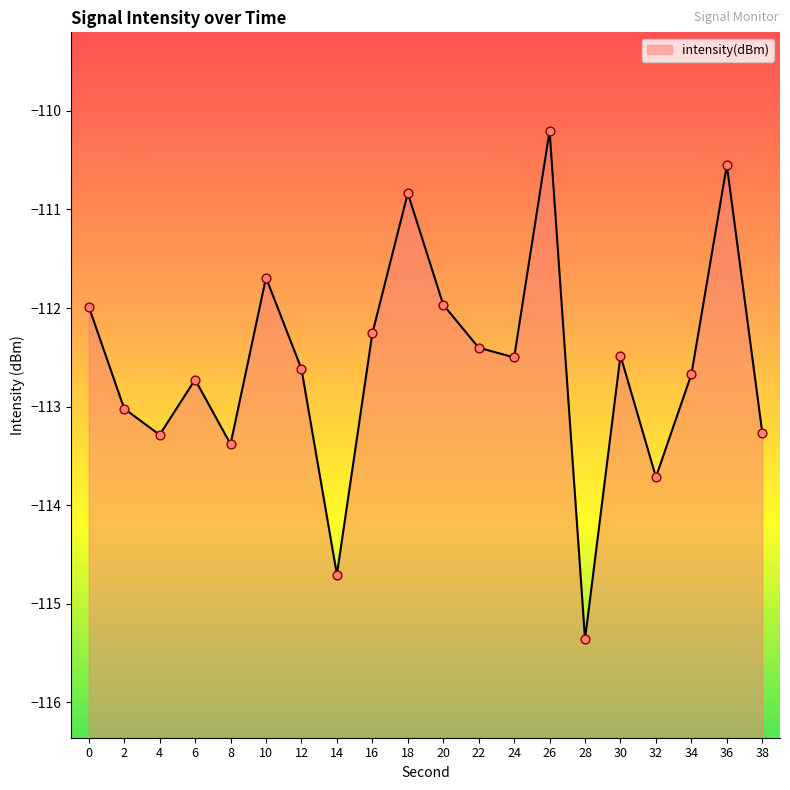

What is the change in value from 2 to 20?

+1.1